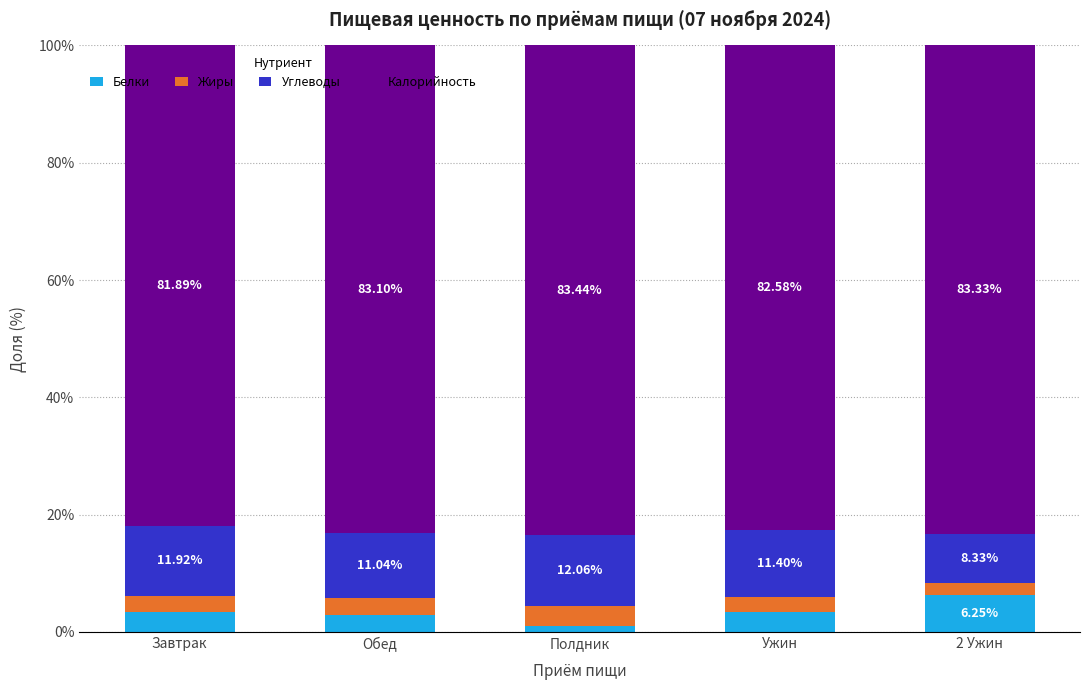

At which label does Белки reach its peak?

2 Ужин